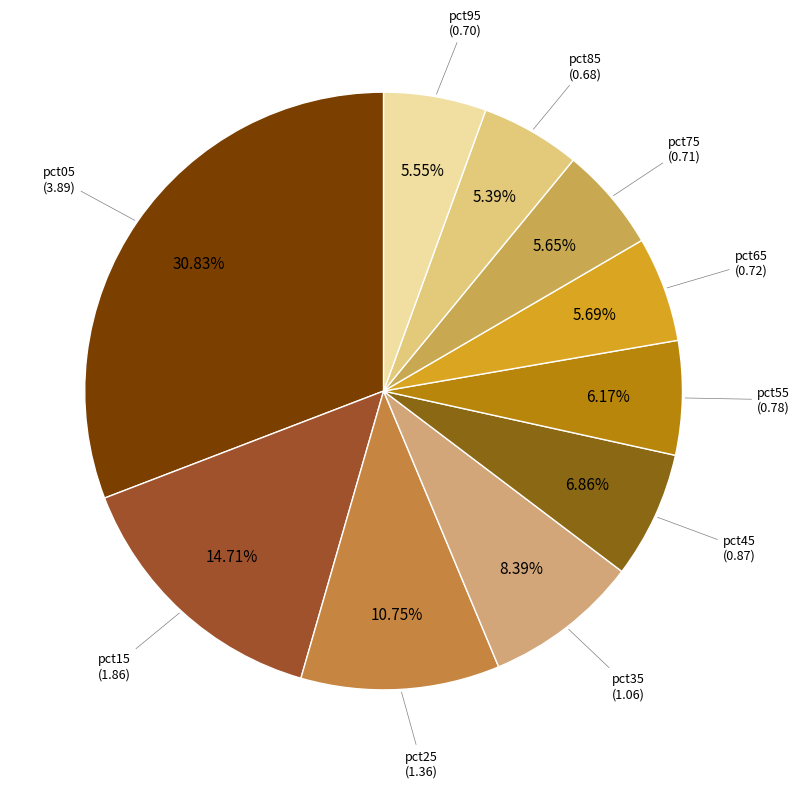

Which slice is the smallest?

pct85